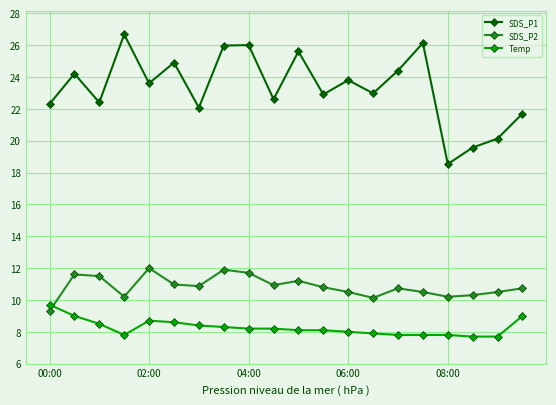

Which series has the largest range (max minus min)?

SDS_P1